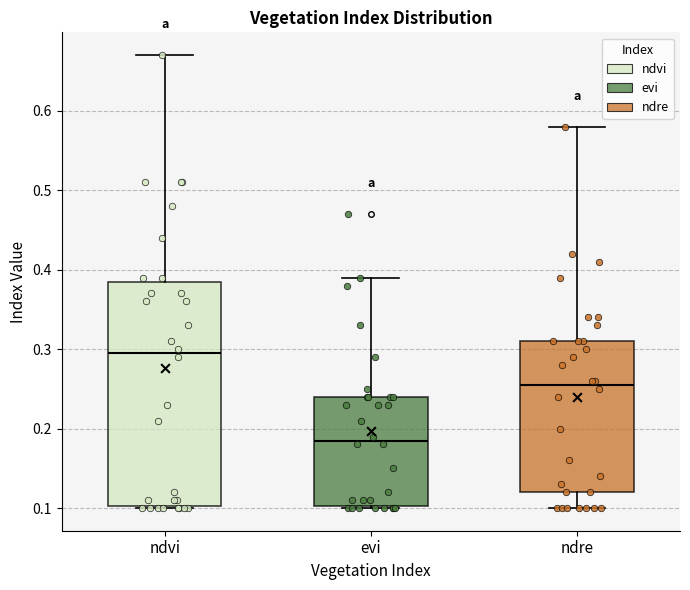

Which box has the highest median line?

ndvi